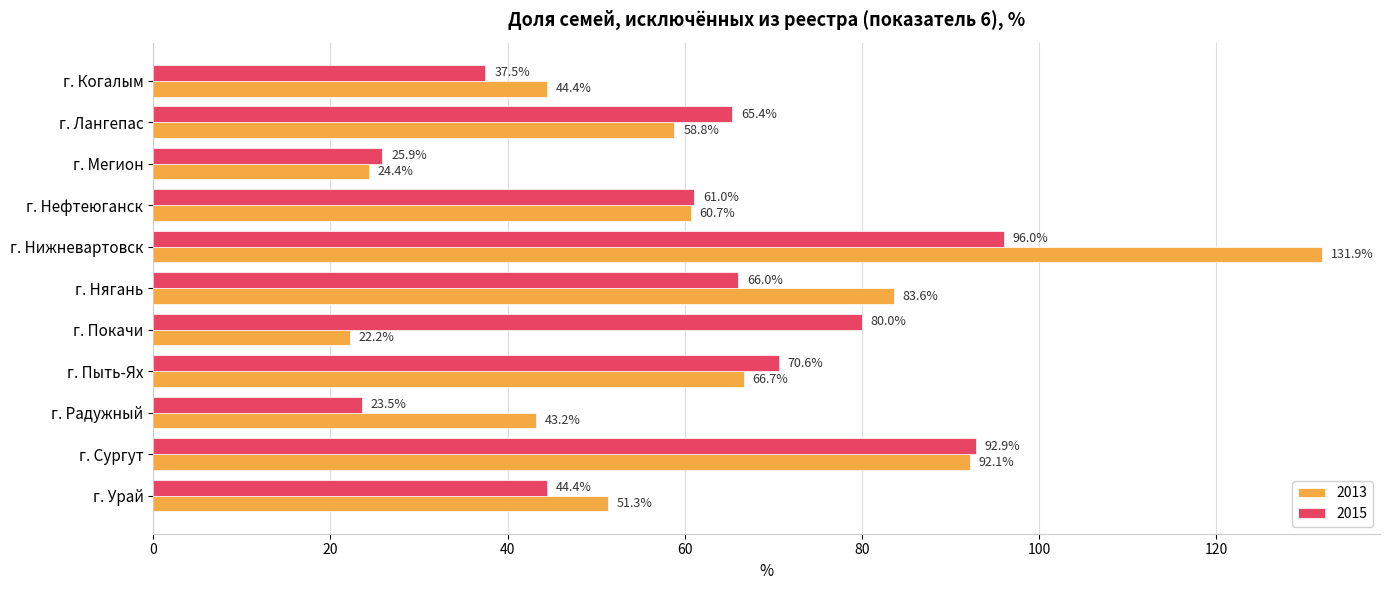

What value does the 2015 series have at г. Сургут?

92.9